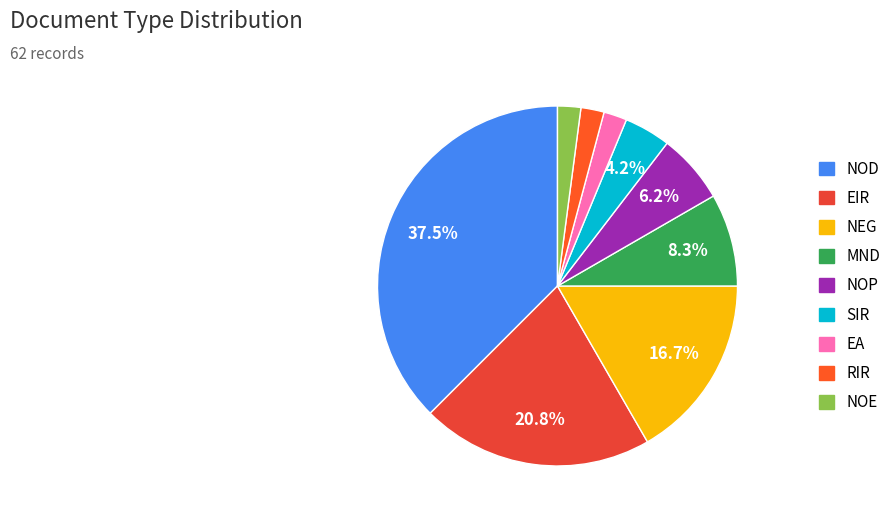

True or false: NOE accounts for 2% of the total.

True